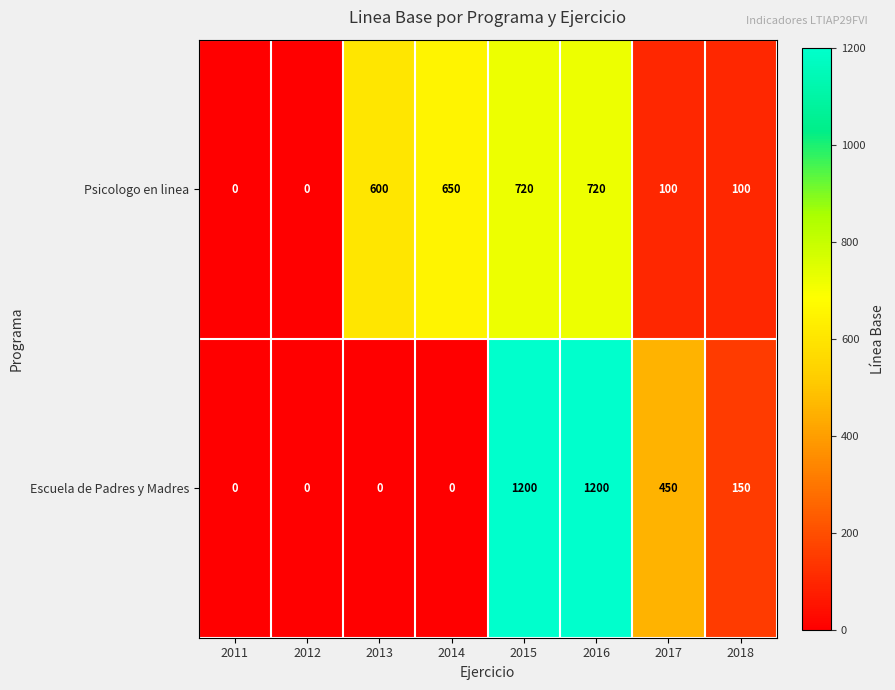

The value of Escuela de Padres y Madres at 2018 is 150. True or false?

True